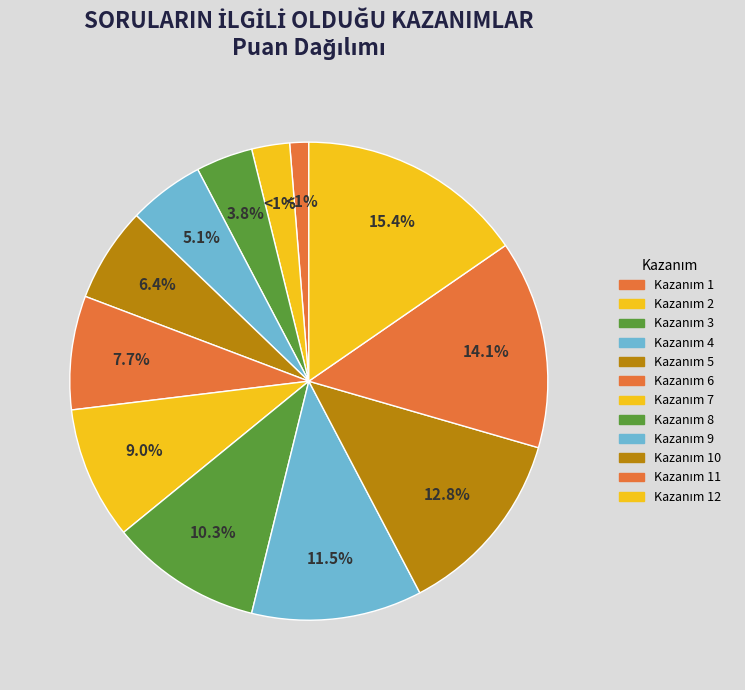

The 12 slice represents 15% of the pie. True or false?

True